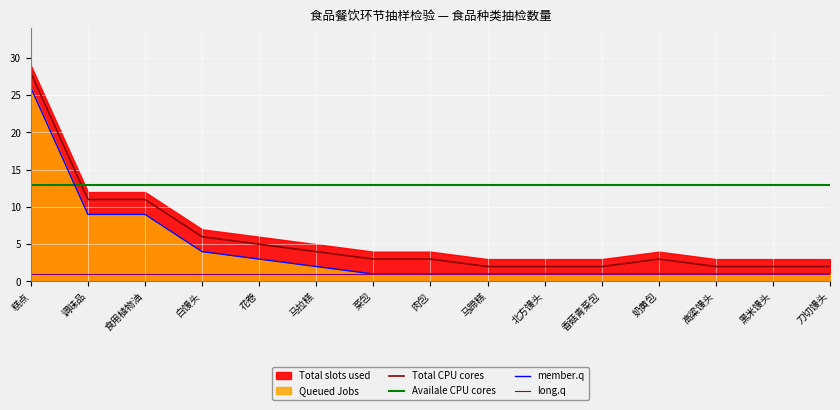

The value of member.q at 马拉糕 is 2. True or false?

True